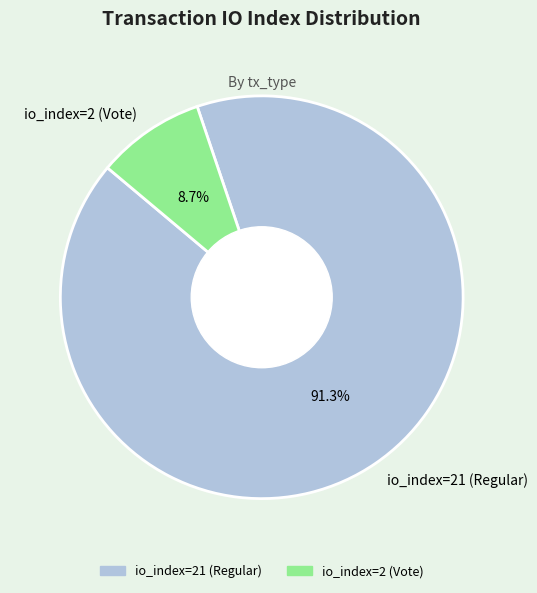

How many slices are in this pie chart?

2